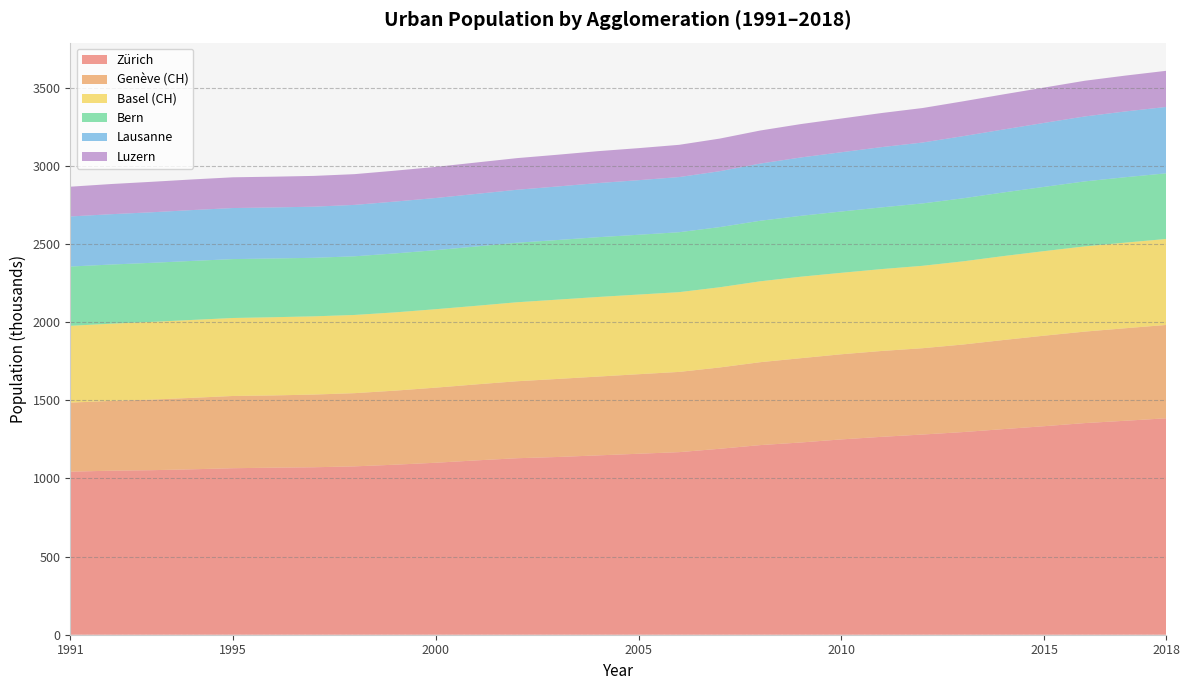

Reading right to left, list all the values displayed in this chart.

Zürich: 2018=1384.7	2017=1369.0	2016=1354.1	2015=1334.3	2014=1315.7	2013=1296.6	2012=1280.9	2011=1266.3	2010=1249.8	2009=1230.0	2008=1213.2	2007=1189.7	2006=1168.2	2005=1157.9	2004=1147.4	2003=1137.2	2002=1129.3	2001=1115.4	2000=1100.4	1999=1087.9	1998=1077.2	1997=1071.5	1996=1068.9	1995=1065.3	1994=1058.5	1993=1052.8	1992=1049.5	1991=1043.2
Genève (CH): 2018=597.3	2017=592.1	2016=585.4	2015=579.2	2014=570.2	2013=560.3	2012=552.3	2011=549.4	2010=544.8	2009=539.4	2008=530.5	2007=520.3	2006=513.4	2005=509.0	2004=504.3	2003=499.4	2002=492.5	2001=486.4	2000=480.5	1999=473.9	1998=468.4	1997=465.2	1996=462.2	1995=462.3	1994=457.2	1993=451.5	1992=446.5	1991=442.1
Basel (CH): 2018=550.2	2017=547.8	2016=545.3	2015=541.0	2014=537.1	2013=532.2	2012=527.2	2011=524.0	2010=521.2	2009=521.3	2008=517.5	2007=513.1	2006=510.2	2005=509.6	2004=509.3	2003=507.4	2002=505.4	2001=502.7	2000=501.9	1999=500.8	1998=500.3	1997=500.5	1996=500.4	1995=498.9	1994=498.4	1993=497.2	1992=494.1	1991=491.4
Bern: 2018=420.0	2017=418.5	2016=415.8	2015=411.2	2014=407.1	2013=403.4	2012=399.2	2011=394.9	2010=392.2	2009=389.6	2008=387.5	2007=385.0	2006=383.5	2005=382.6	2004=382.5	2003=381.5	2002=380.8	2001=379.7	2000=377.8	1999=377.3	1998=375.4	1997=374.6	1996=375.9	1995=376.9	1994=377.6	1993=378.0	1992=378.5	1991=379.2
Lausanne: 2018=424.6	2017=420.8	2016=415.6	2015=409.3	2014=402.9	2013=397.5	2012=389.6	2011=385.6	2010=379.2	2009=373.3	2008=365.8	2007=357.5	2006=352.8	2005=349.2	2004=346.3	2003=342.5	2002=339.0	2001=336.2	2000=333.7	1999=331.7	1998=328.9	1997=327.1	1996=326.5	1995=326.6	1994=325.3	1993=323.4	1992=322.0	1991=320.3
Luzern: 2018=231.2	2017=229.4	2016=228.3	2015=226.1	2014=224.7	2013=223.0	2012=220.7	2011=218.1	2010=215.8	2009=213.6	2008=211.5	2007=208.7	2006=206.4	2005=205.1	2004=204.2	2003=203.1	2002=202.4	2001=200.9	2000=199.0	1999=197.8	1998=196.7	1997=196.9	1996=196.9	1995=196.7	1994=195.9	1993=195.0	1992=193.0	1991=190.5